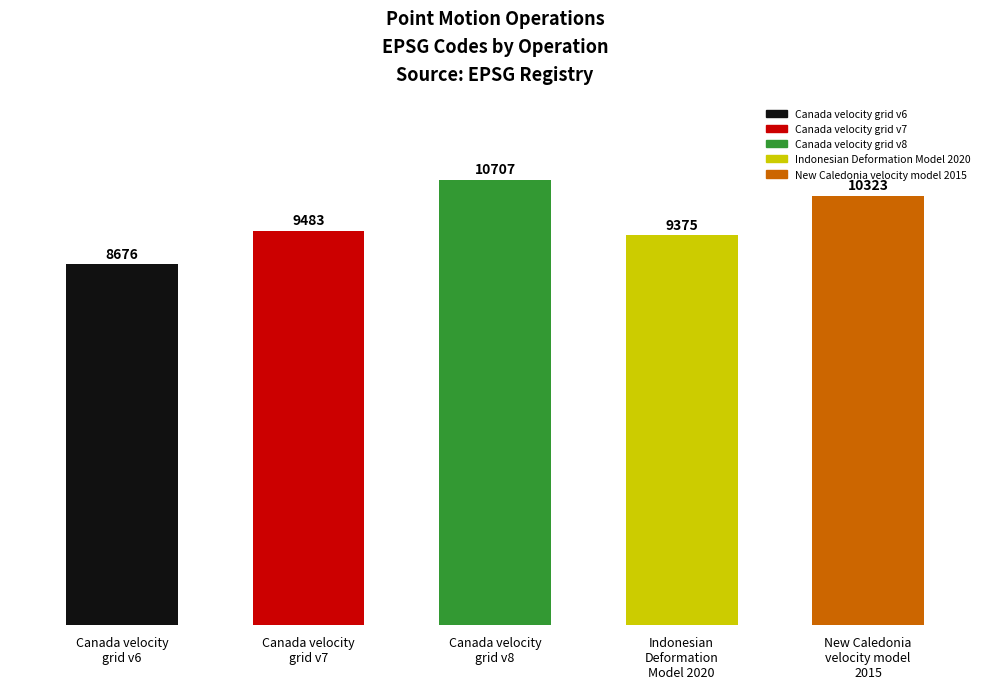

What is the minimum value shown in the chart?

8676